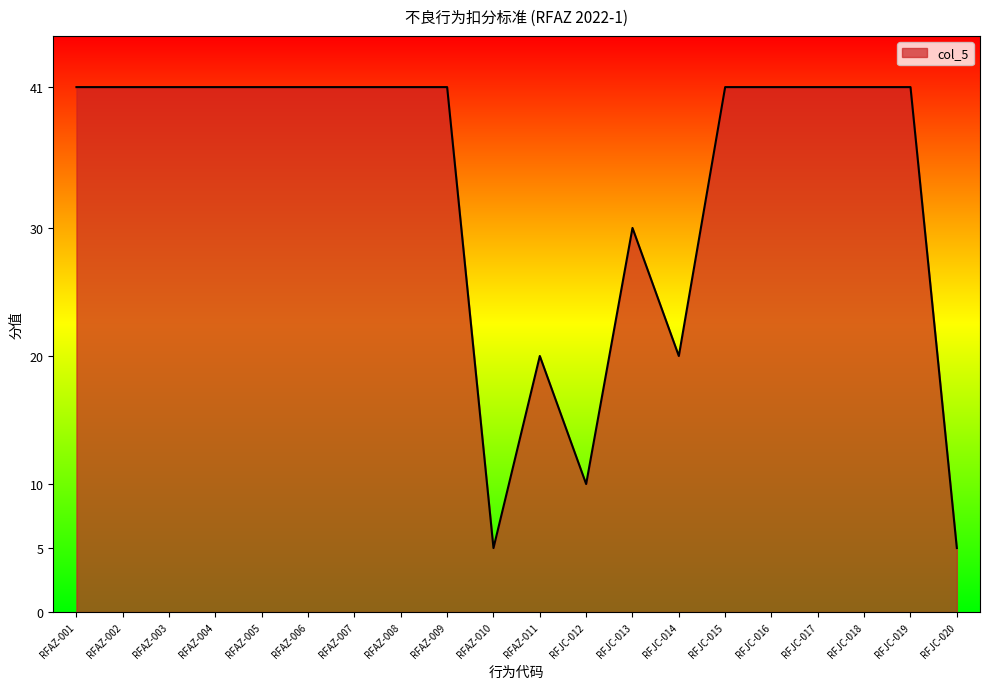

What is the change in value from RFAZ-011 to RFJC-018?

+21